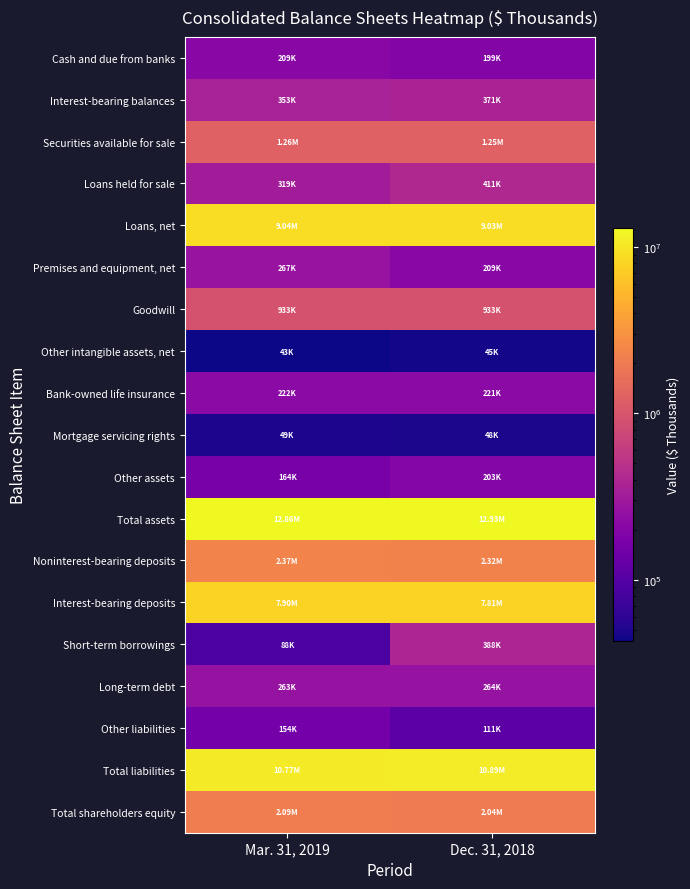

What is the spread (max minus min) of values at Mar. 31, 2019?

12819640